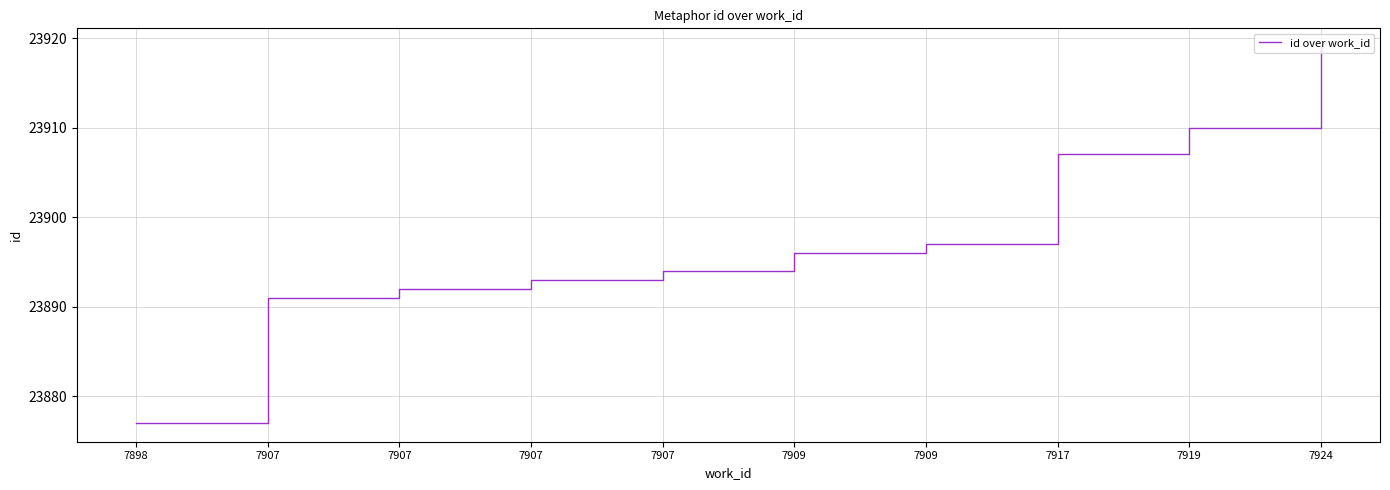

What is the ratio of the value at 7907 to the value at 7919?

1.0